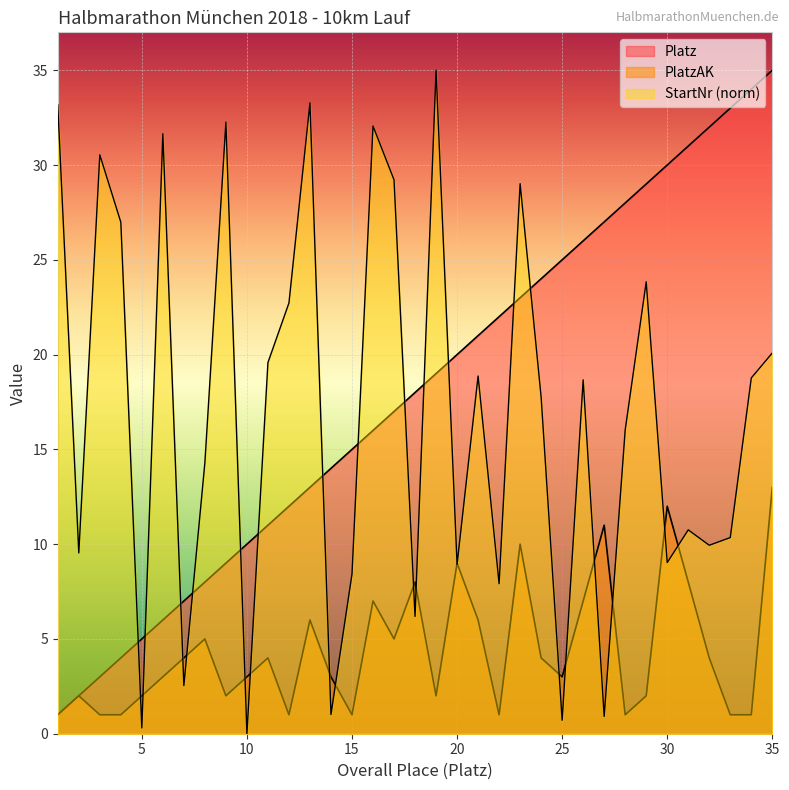

Which series ends up on top after the final intersection of PlatzAK and StartNr?

StartNr